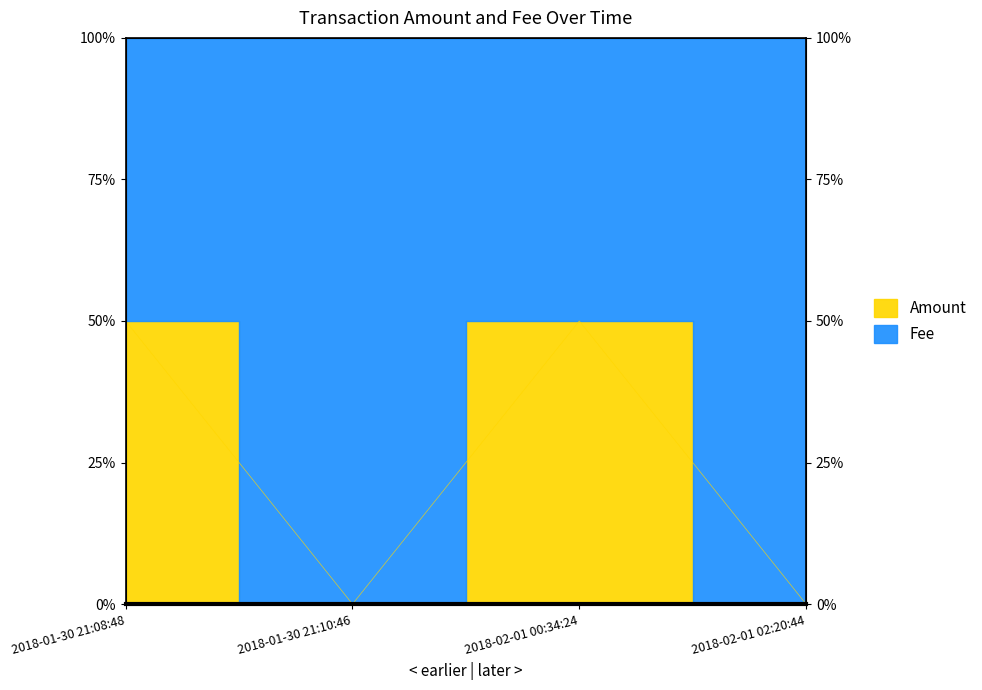

How many points are higher than both their immediate neighbors (excluding endpoints)?

1